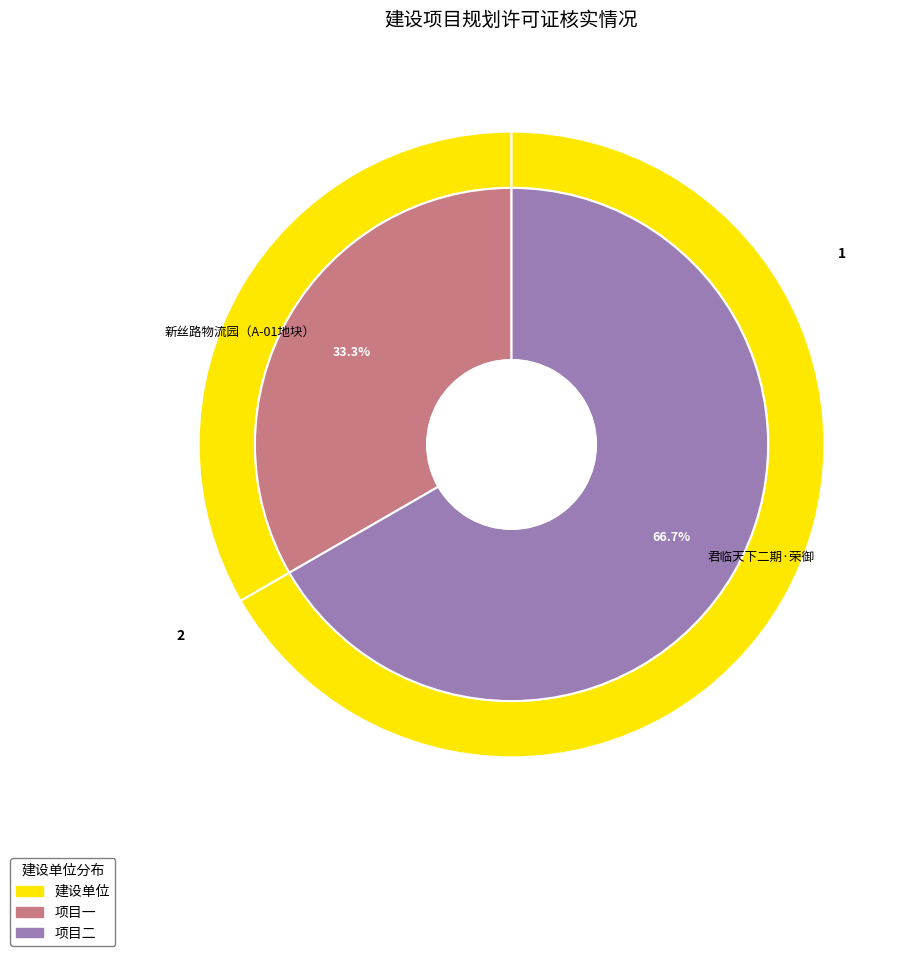

Approximately how many times larger is the value at 新丝路物流园（A-01地块） compared to 君临天下二期·荣御?

0.5